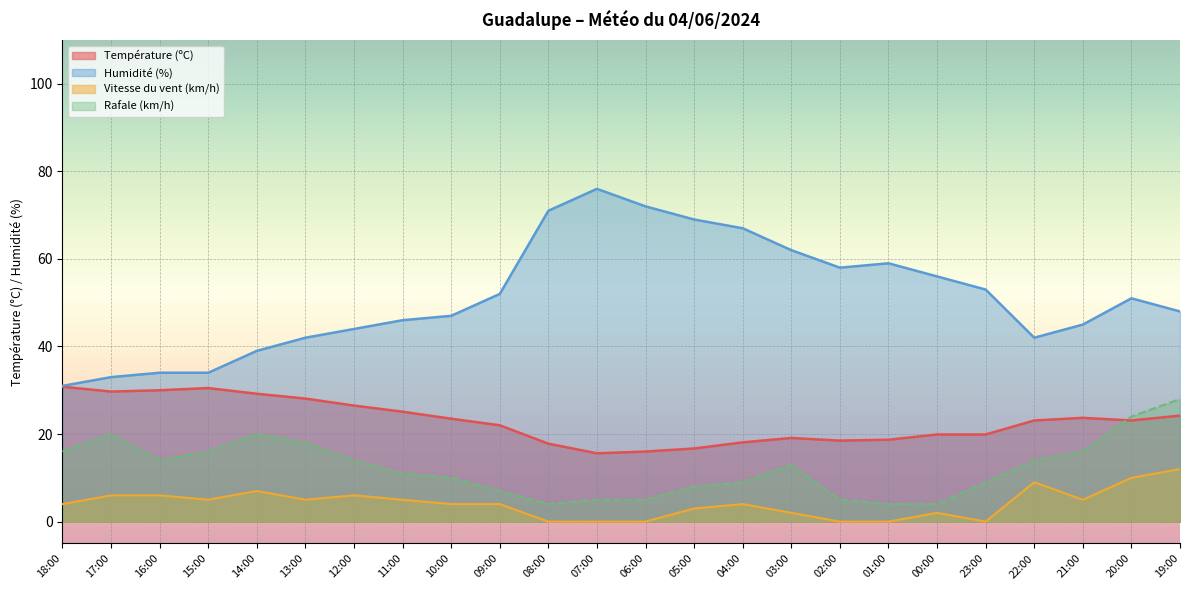

How many data points in Rafale (km/h) are above 13?

11